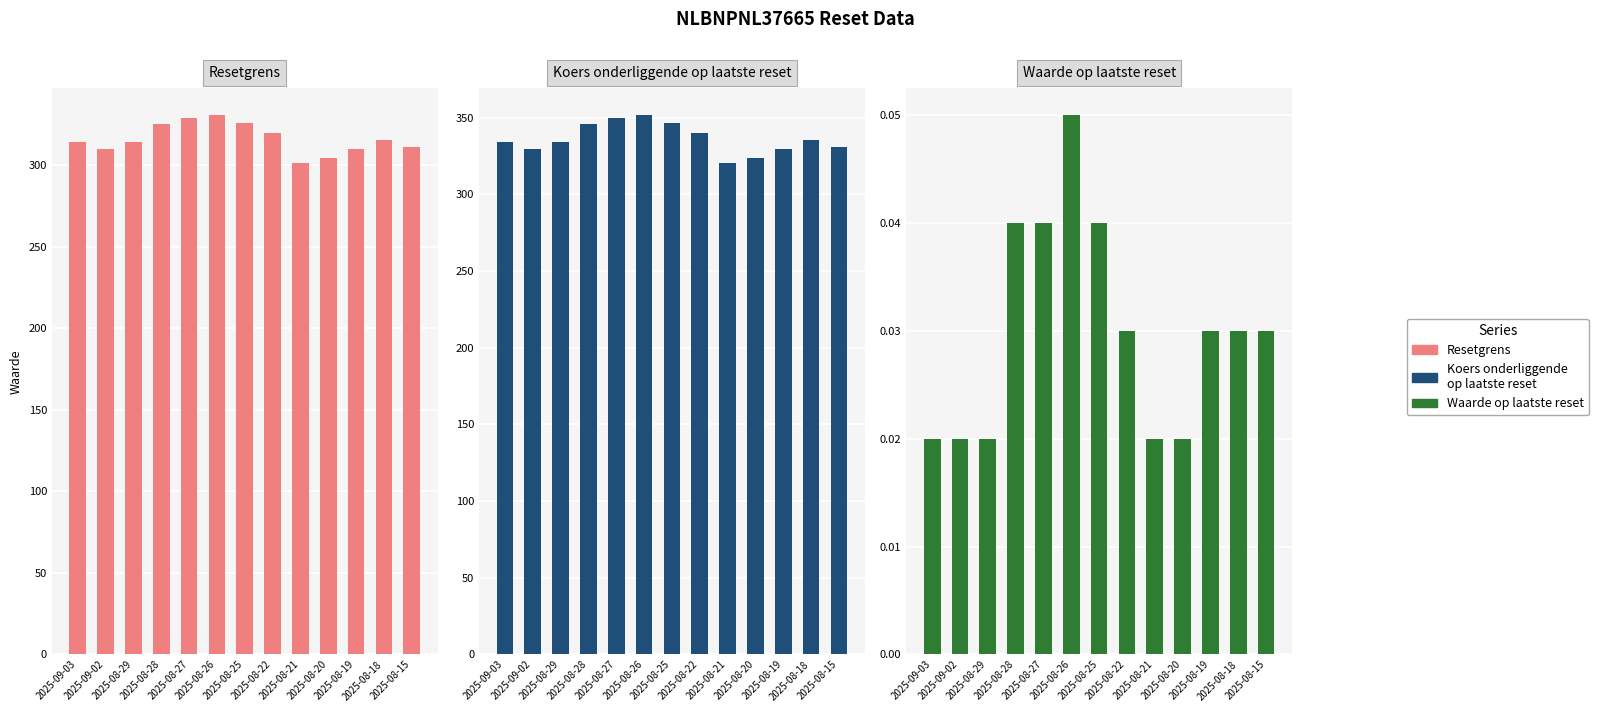

List the series in order of their peak value, lowest first.

Waarde op laatste reset, Resetgrens, Koers onderliggende op laatste reset